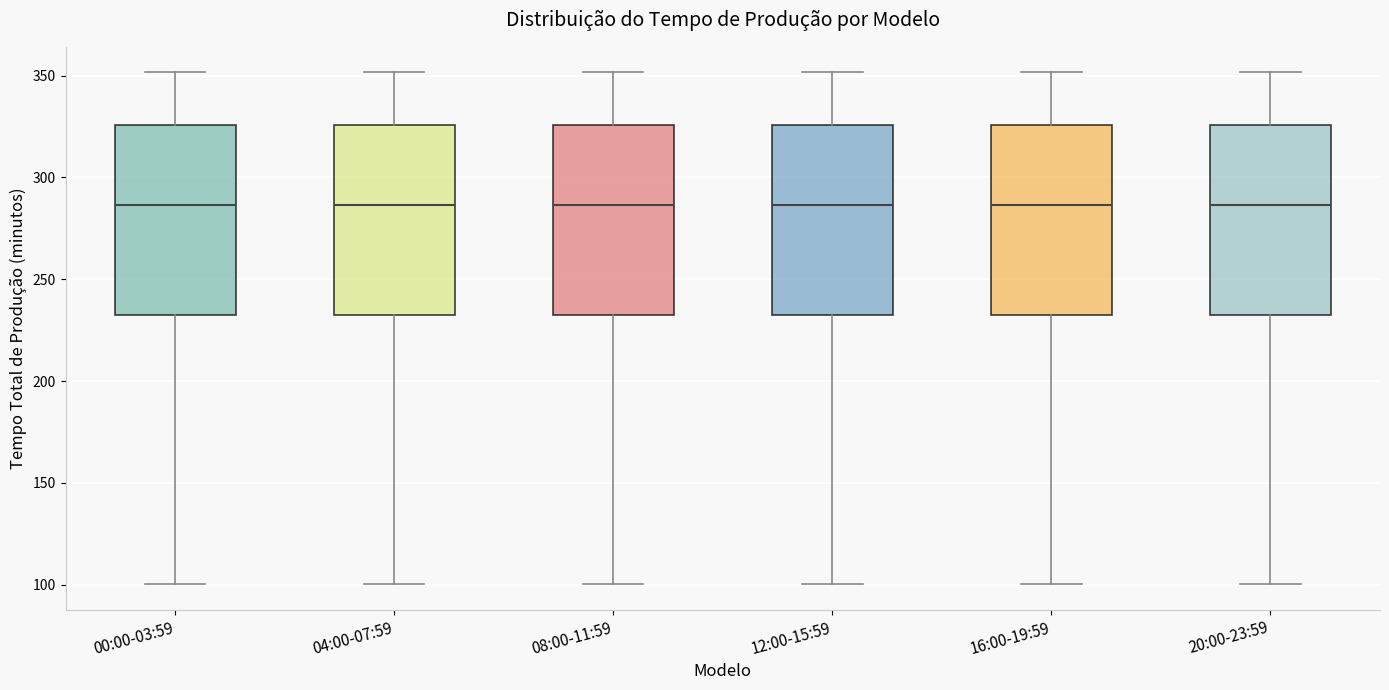

Where does the upper whisker of the box for 12:00-15:59 end on the y-axis? The values are not printed on the chart, so give them approximately, as read against the axis.

350